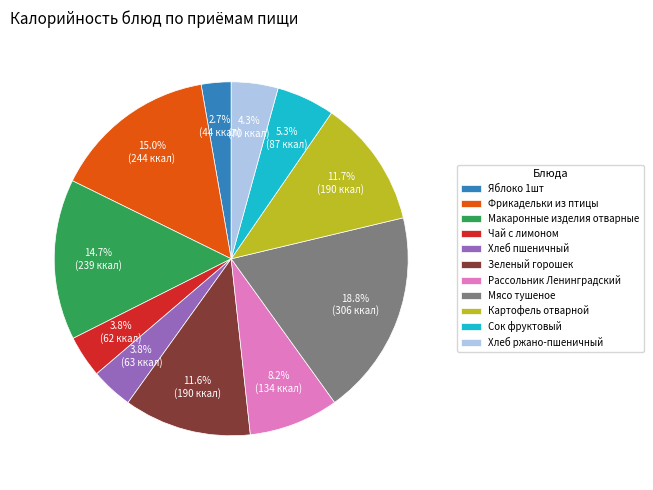

To the nearest percent, what percentage of the pie is Хлеб ржано-пшеничный?

4%